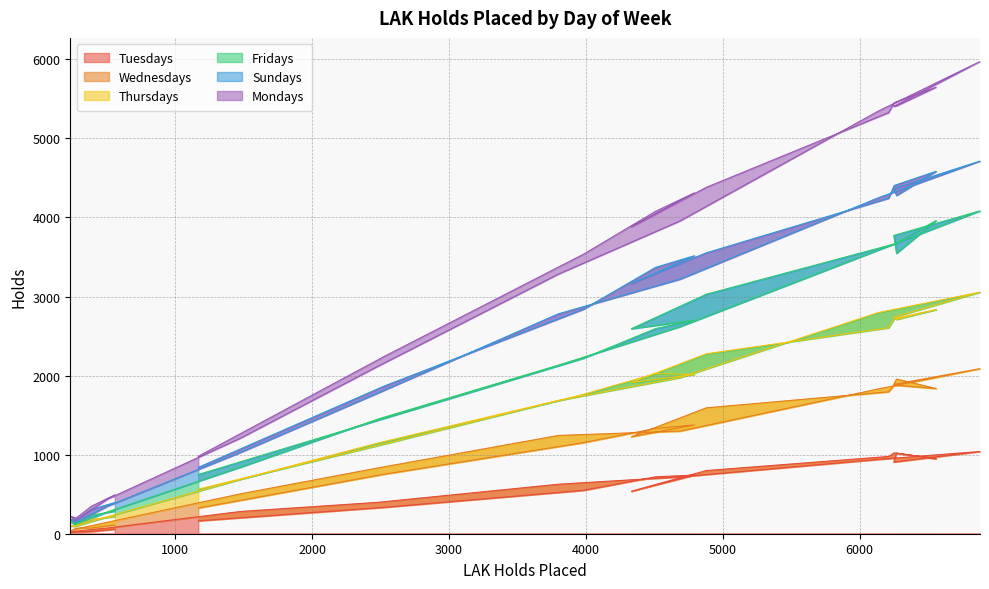

Where is the first local minimum for Tuesdays?

233